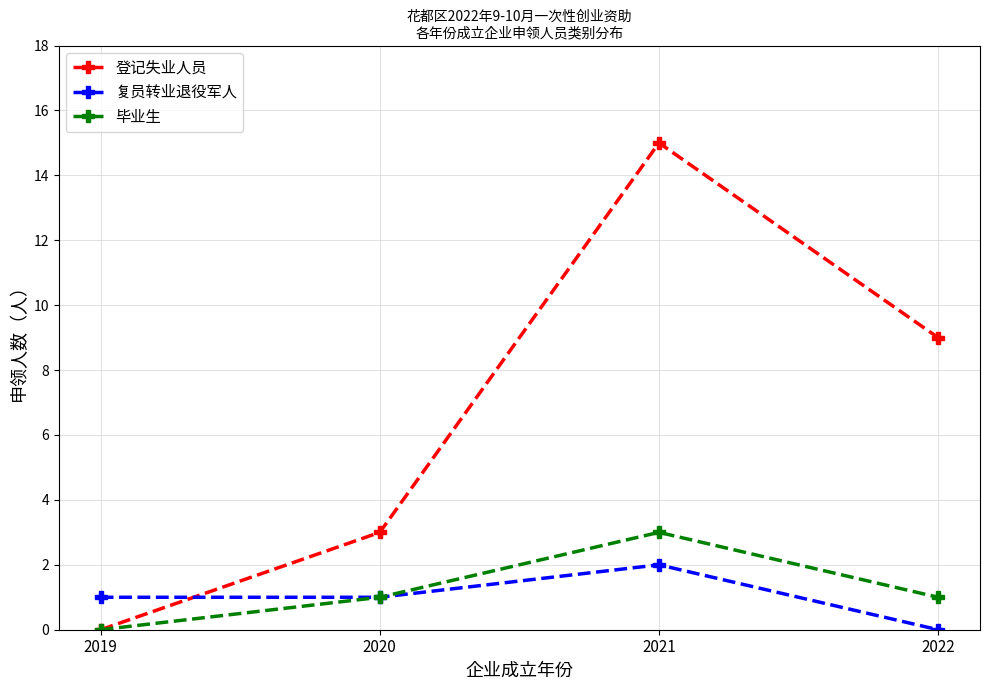

What is the difference between the maximum and minimum values in the 登记失业人员 series?

15